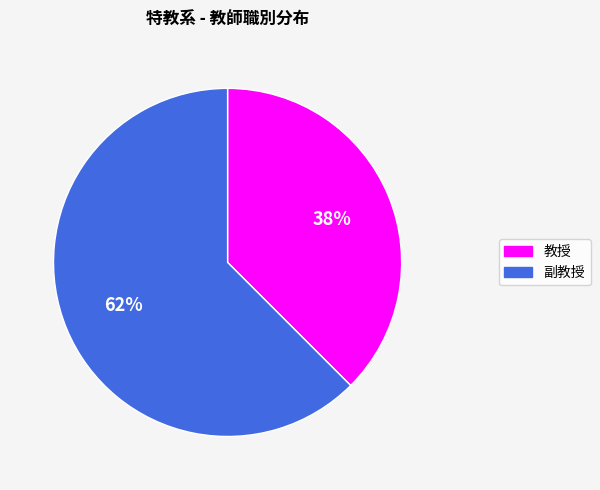

Which has a higher value, 副教授 or 教授?

副教授